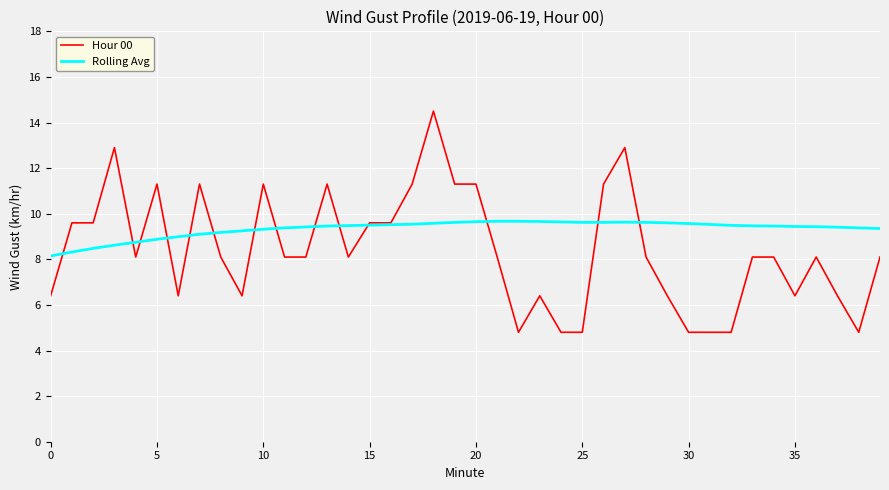

What are all the series names shown in the legend?

Hour 00, Rolling Avg